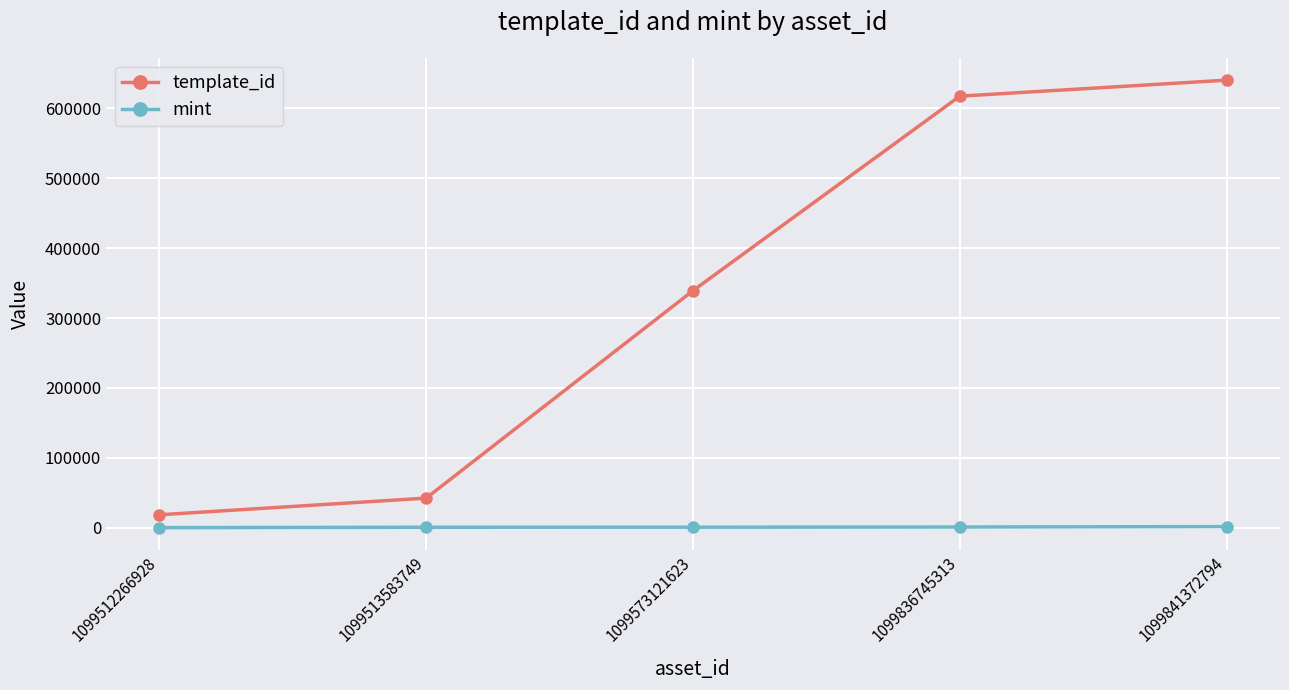

List the series in order of their overall mean, lowest first.

mint, template_id